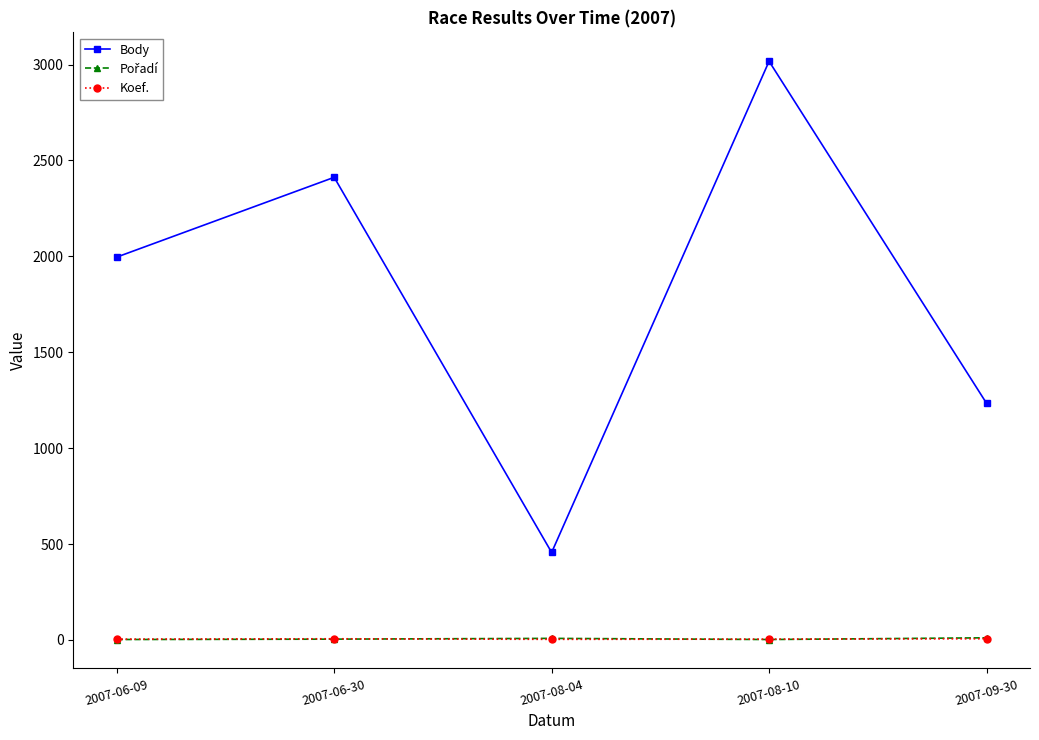

What is the total value across all series at 2007-08-10?

3023